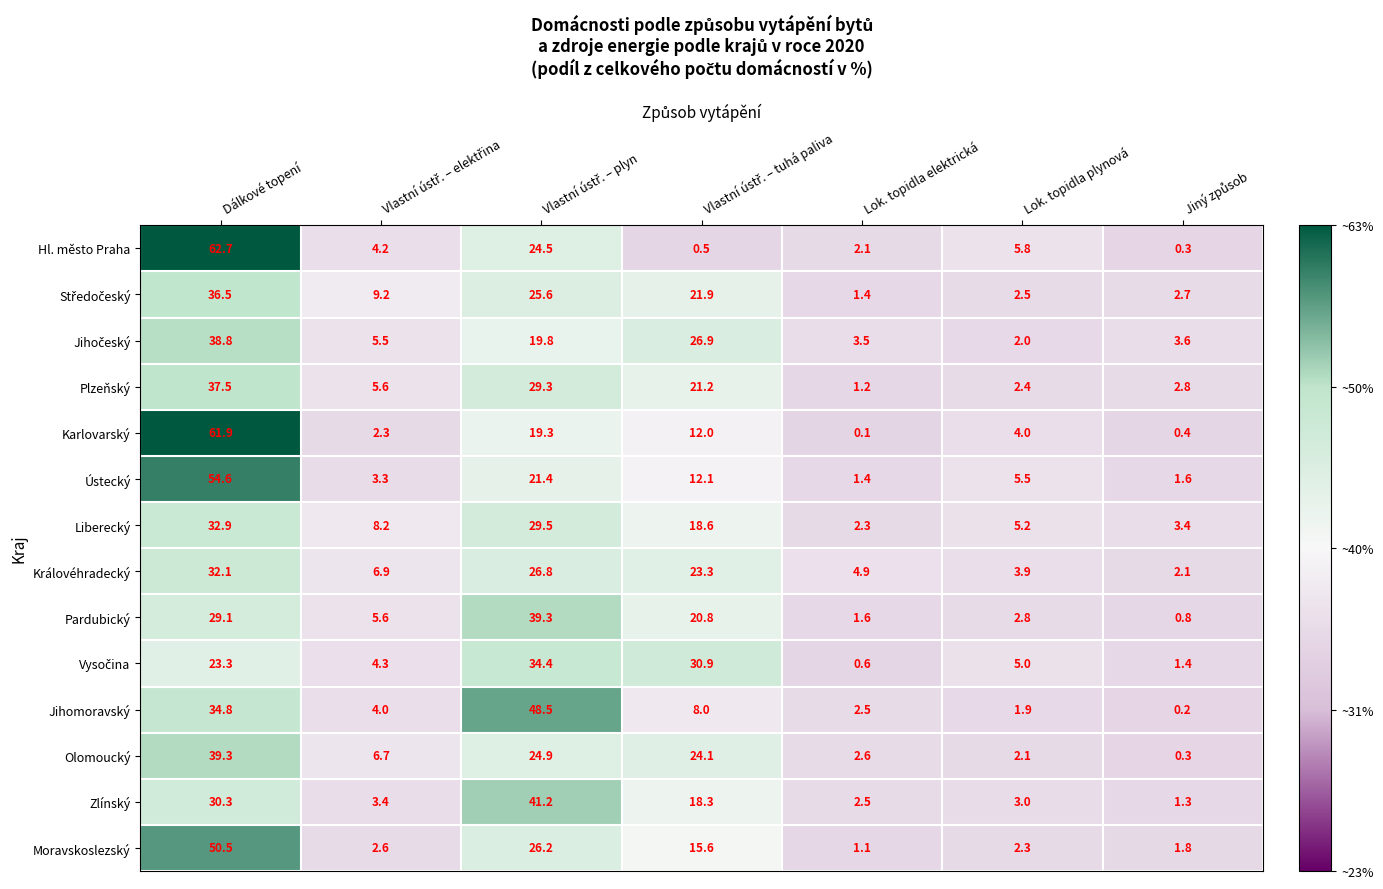

What is the maximum value for Zlínský?

41.2